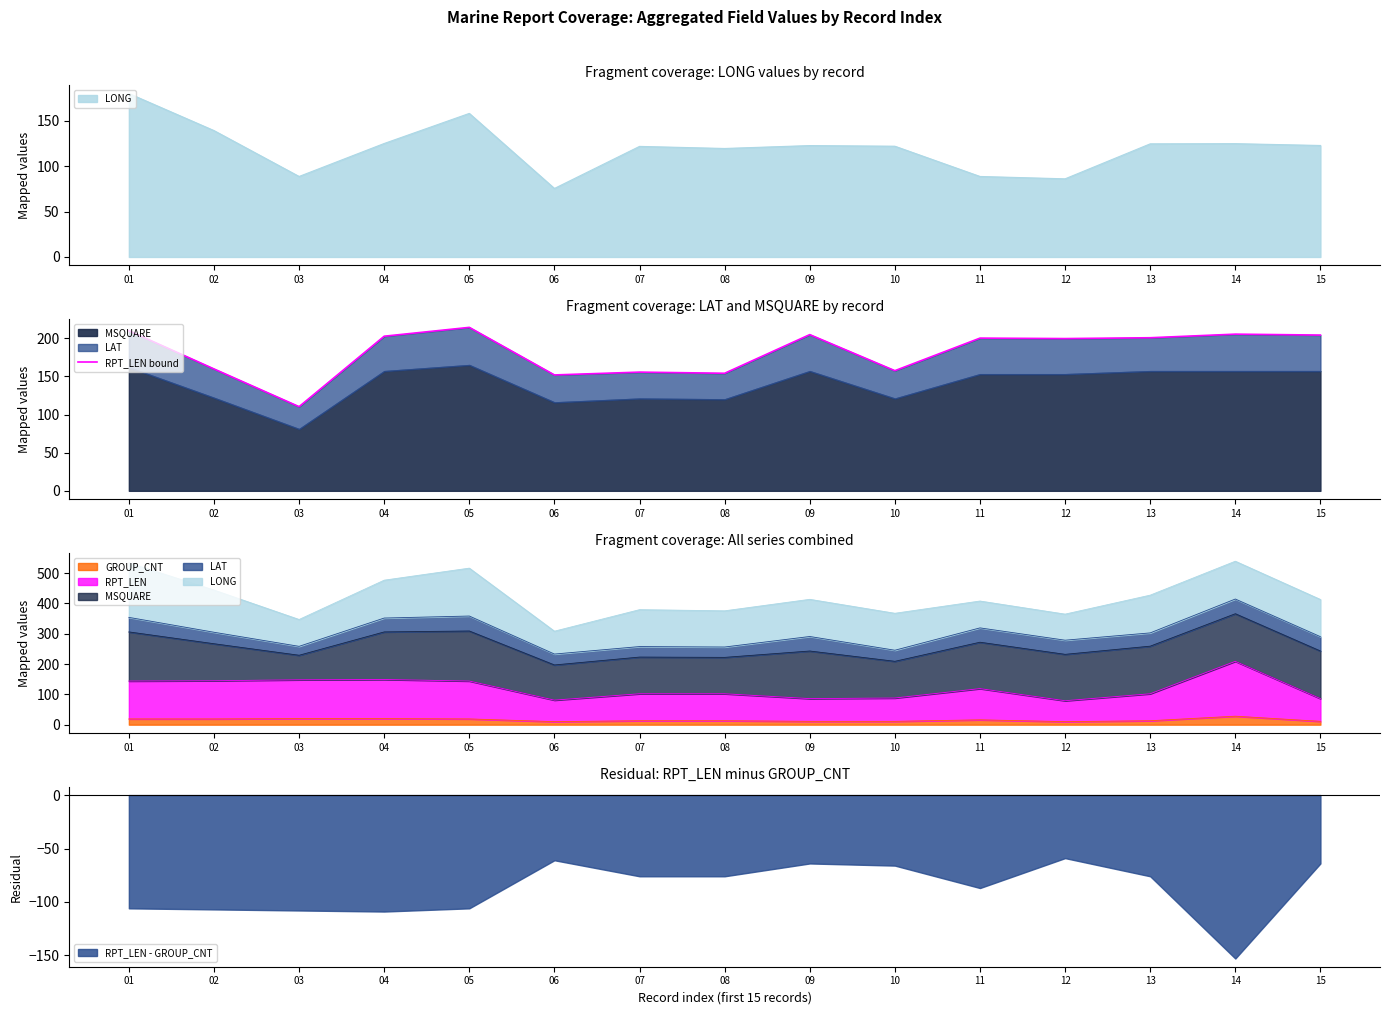

The value at 04 is 202.8. True or false?

True